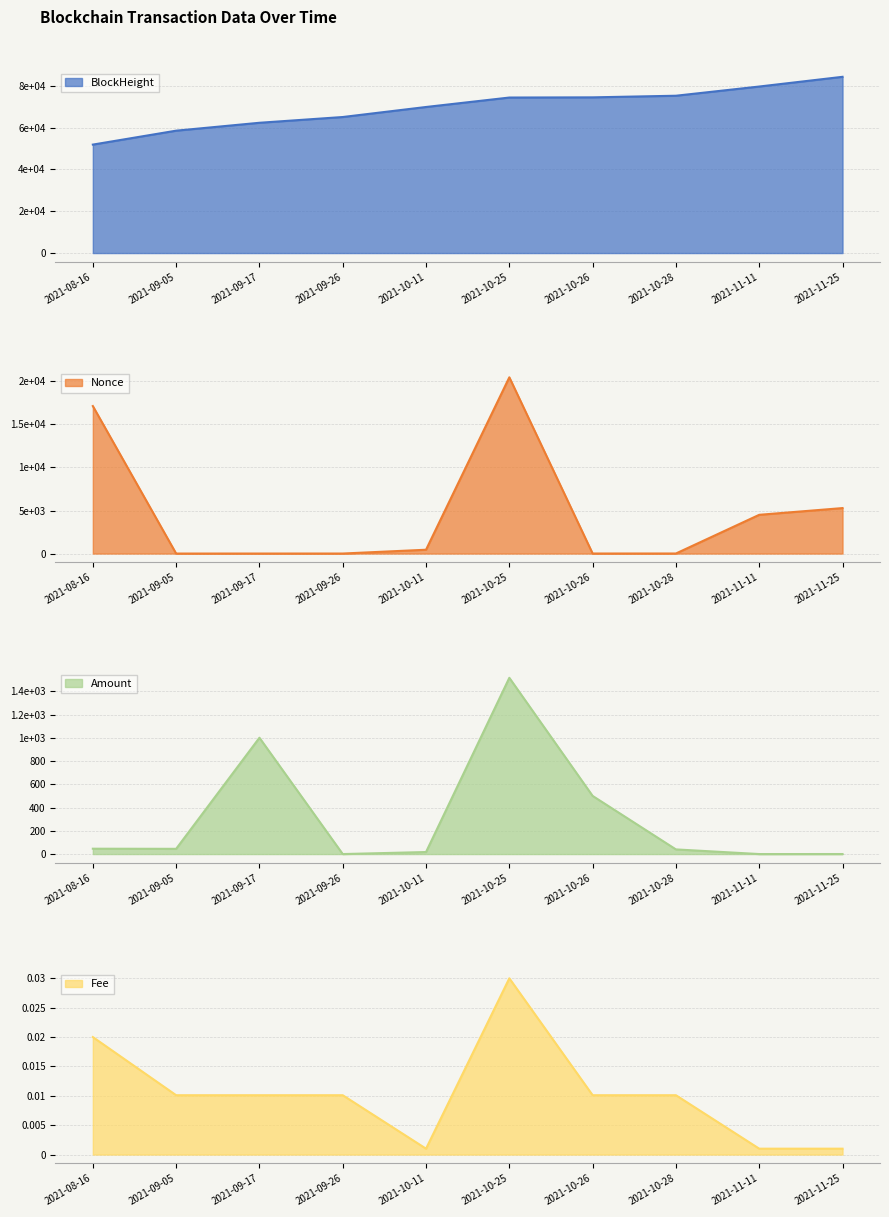

What is the label of the 6th point from the left?

2021-10-25